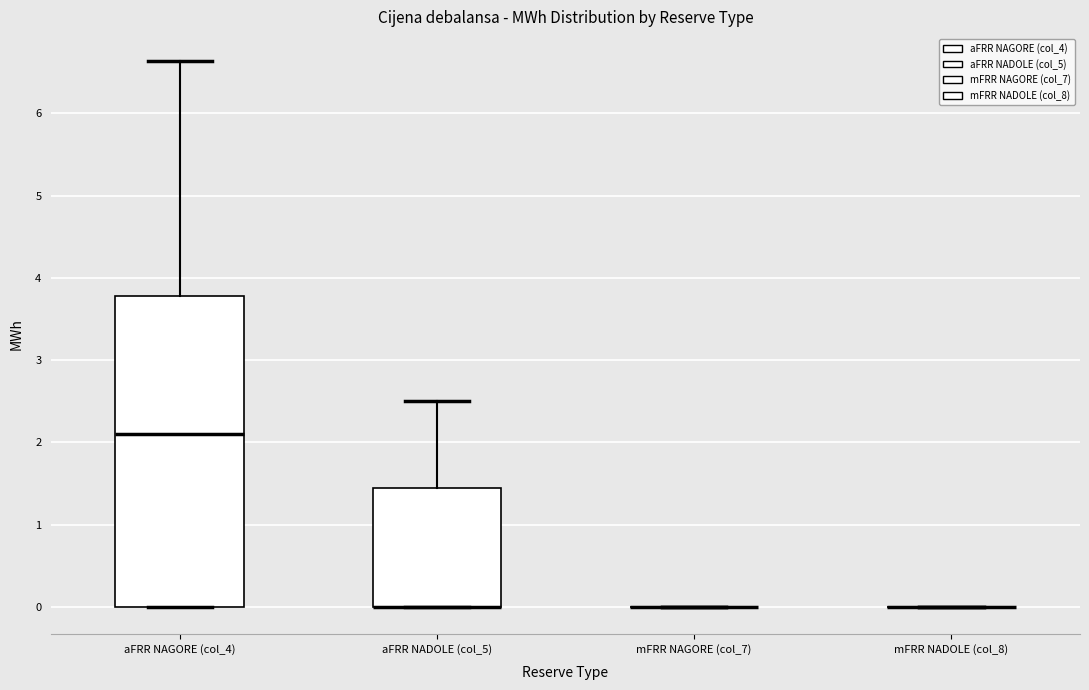

Reading left to right, read every box against the y-axis: the position of its median line, the range the box covers, and the ends of its whiskers. The values are not printed on the chart, so give them approximately, as read against the axis.

aFRR NAGORE (col_4): median 2.1, box 0.0 to 3.8, whiskers 0.0 to 6.6
aFRR NADOLE (col_5): median 0.0 (drawn on the box's lower edge), box 0.0 to 1.5, whiskers 0.0 to 2.5
mFRR NAGORE (col_7): box collapsed to a line at 0.0, whiskers 0.0 to 0.0
mFRR NADOLE (col_8): box collapsed to a line at 0.0, whiskers 0.0 to 0.0